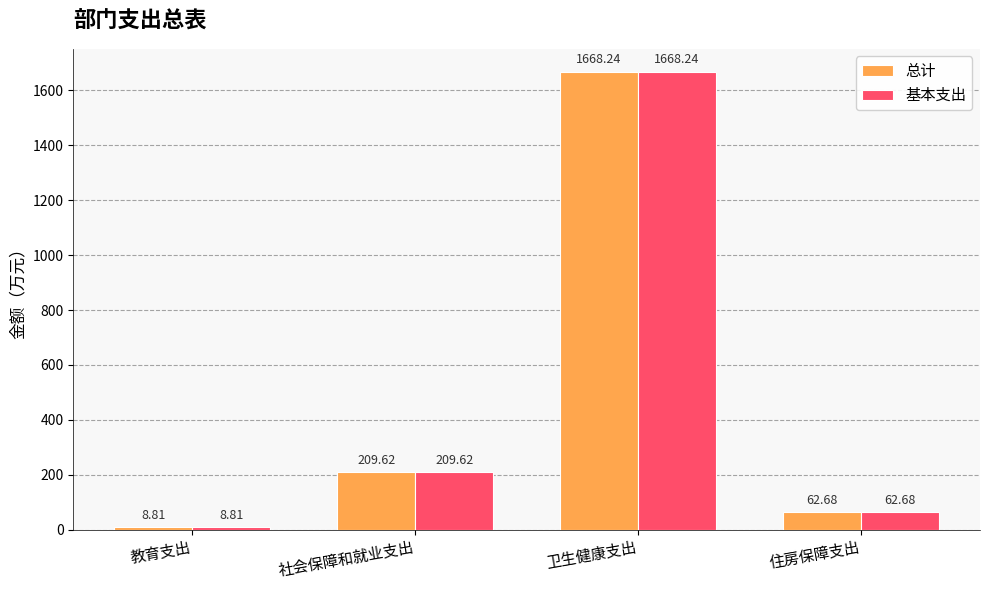

What is the average value of the 基本支出 series?

487.3